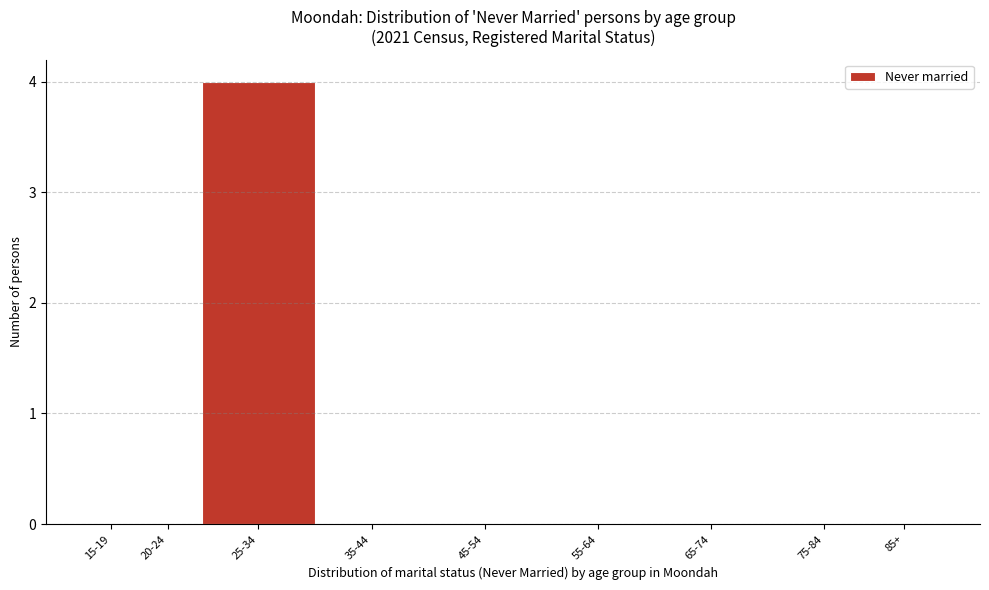

Reading left to right, list all the values displayed in this chart.

15-19=0	20-24=0	25-34=4	35-44=0	45-54=0	55-64=0	65-74=0	75-84=0	85+=0